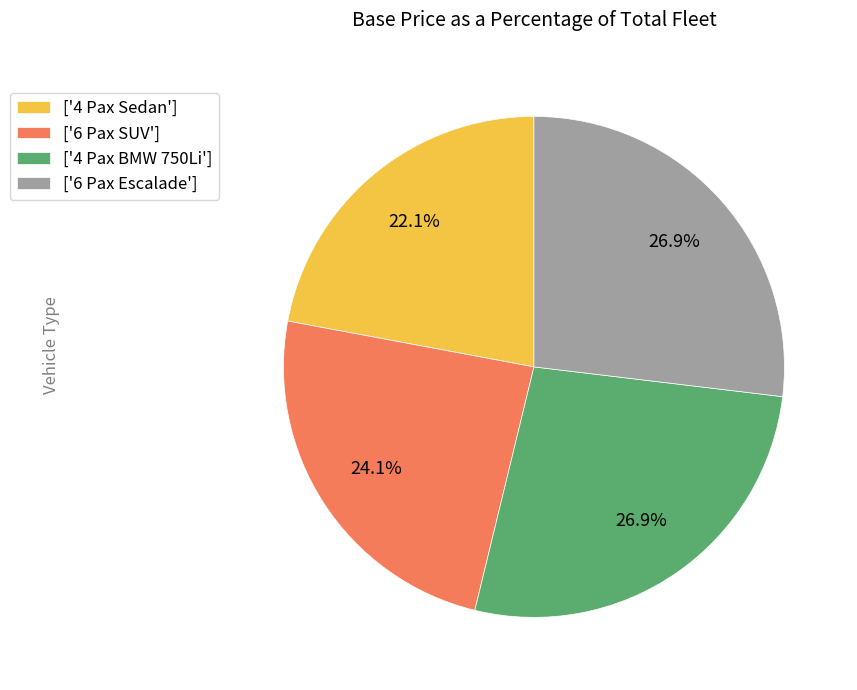

How many slices are in this pie chart?

4